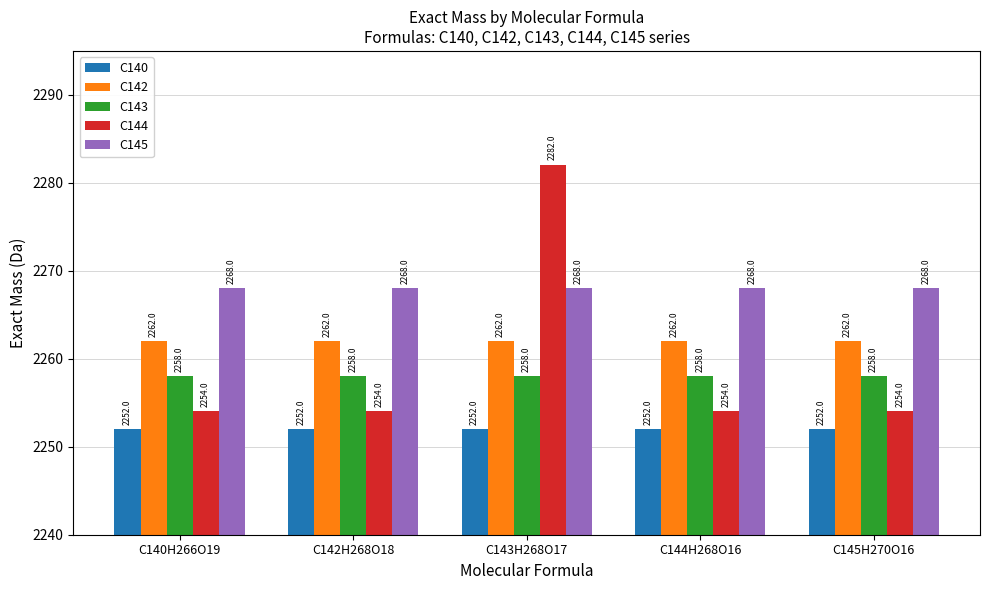

Read the C142 value at C144H268O16.

2262.0